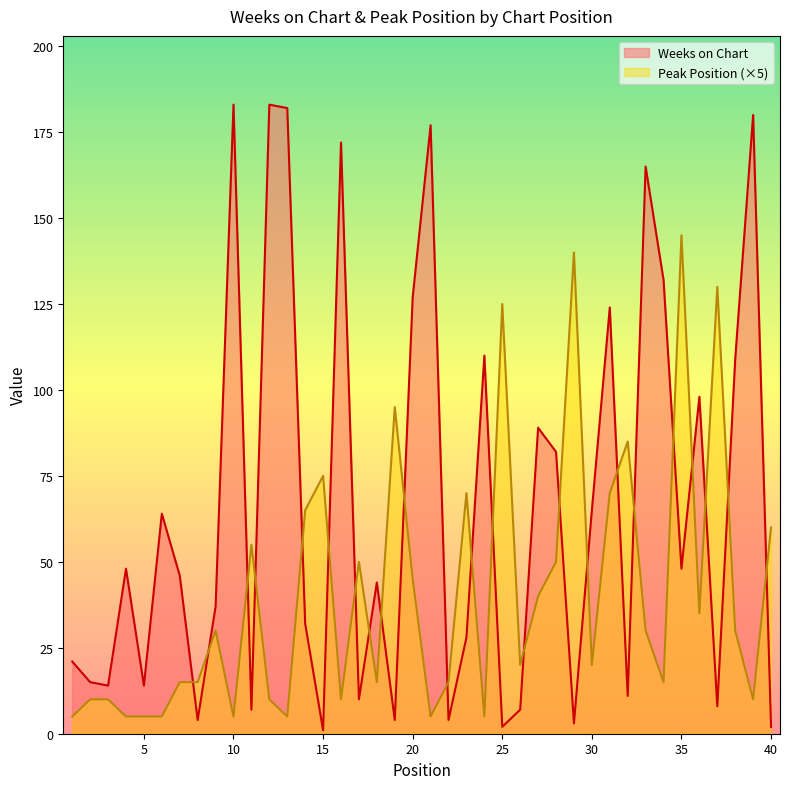

What is the total value across all series at 35?

193